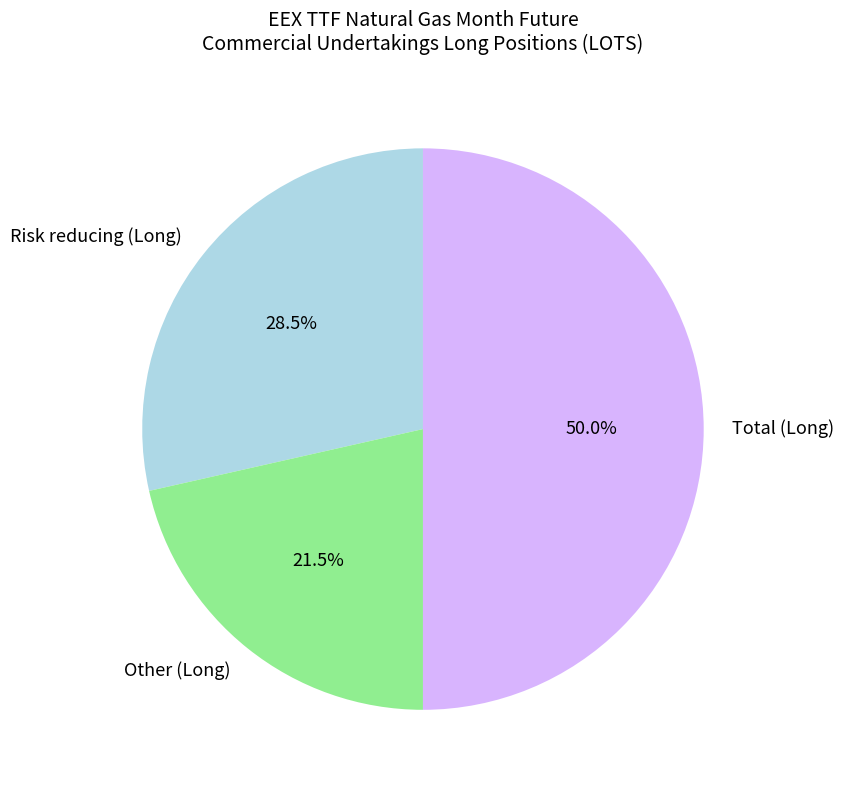

To the nearest percent, what is the average slice percentage?

33%